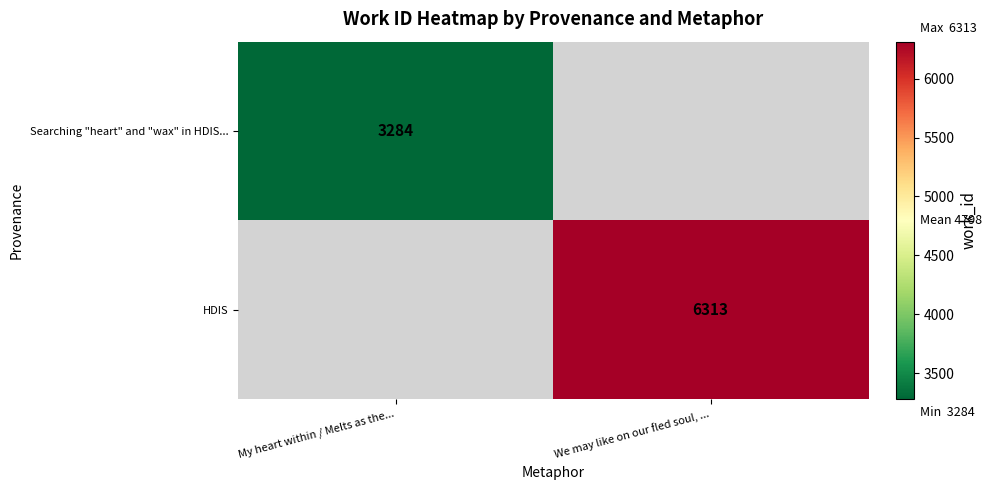

Is it true that Searching "heart" and "wax" in HDIS... equals 1748.6 at My heart within / Melts as the...?

False